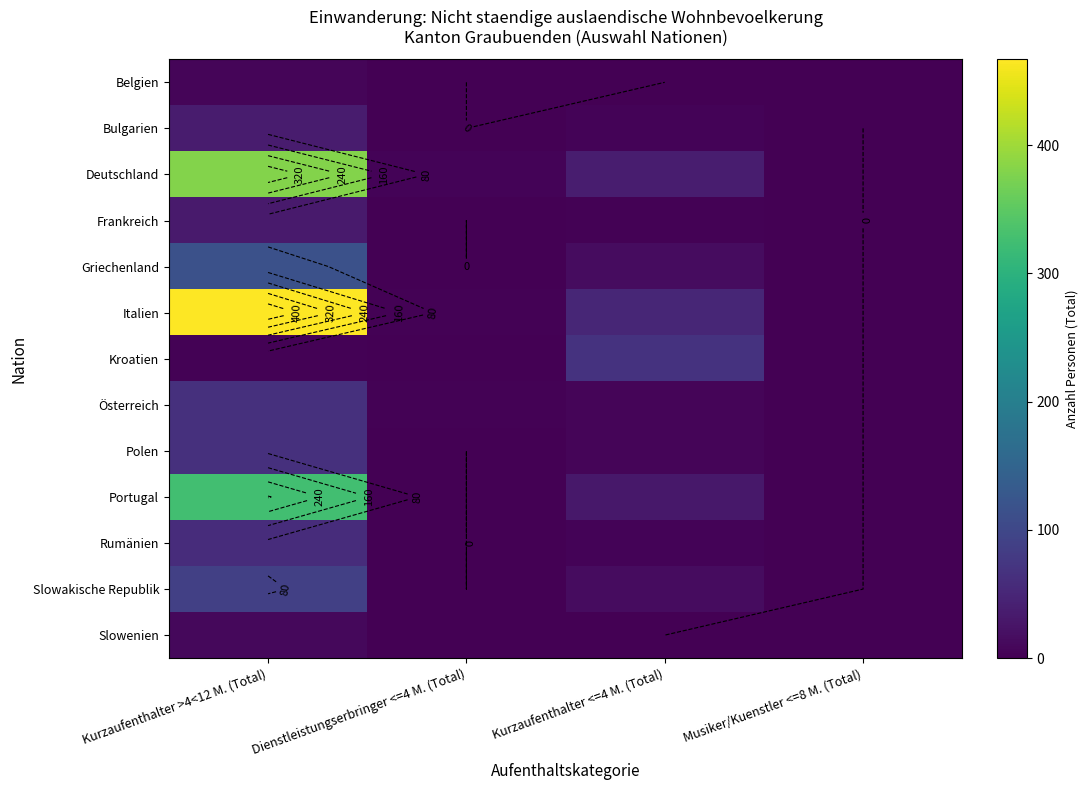

What is the difference between the second highest and minimum values in the Slowenien series?

1